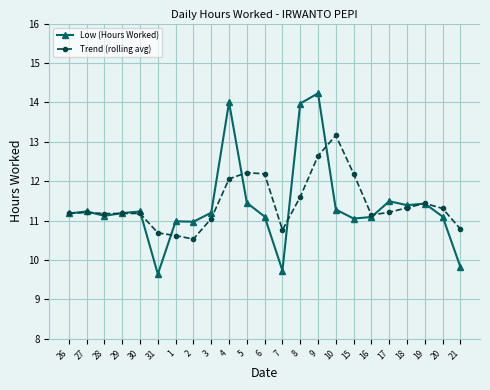

Is this an area chart (filled region under the line)?

No